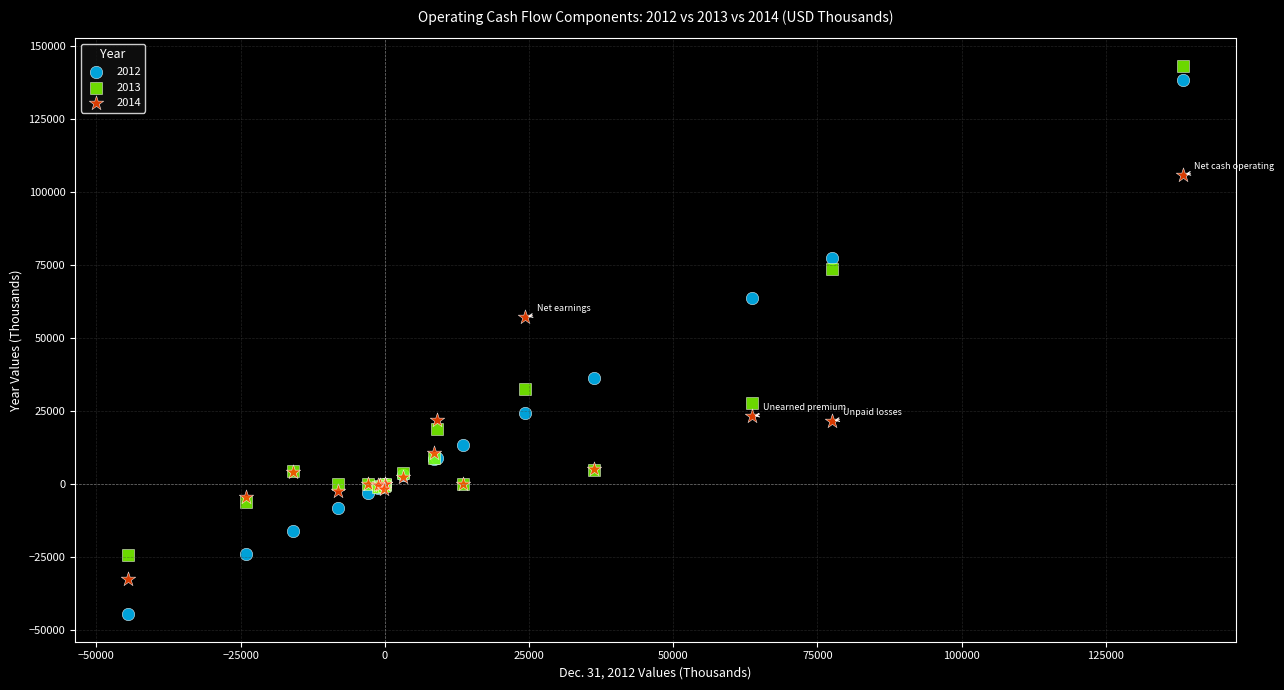

Which series has the widest spread of Y values?

2012